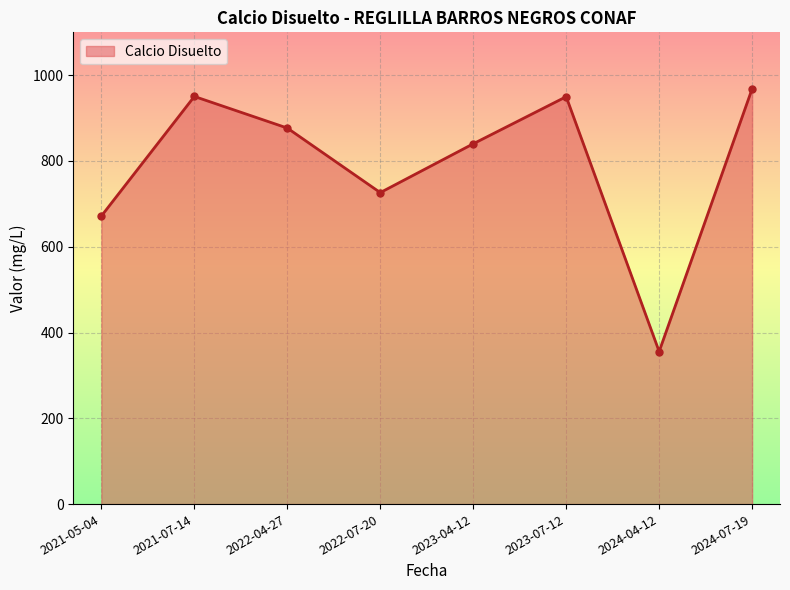

What is the average value?

792.4